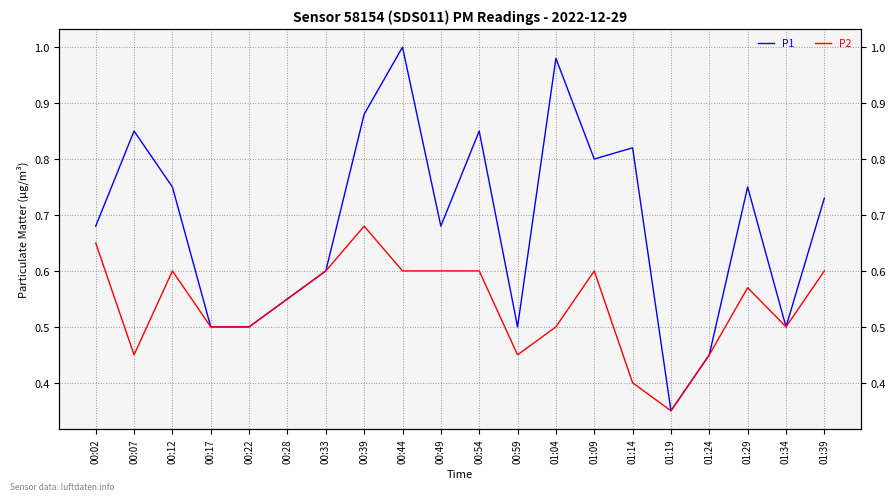

Between 00:33 and 00:49, which is larger?

00:49